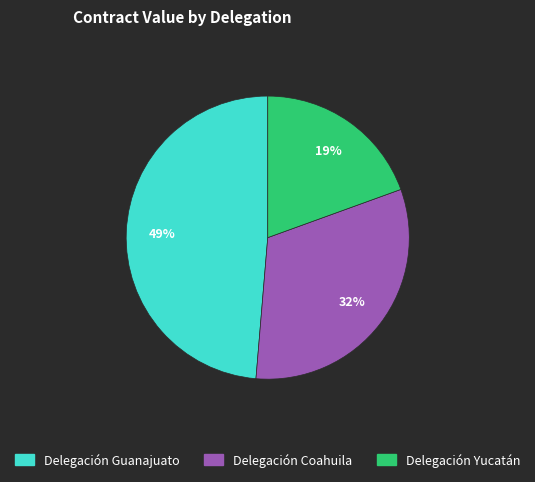

Is there a majority slice in this chart?

No